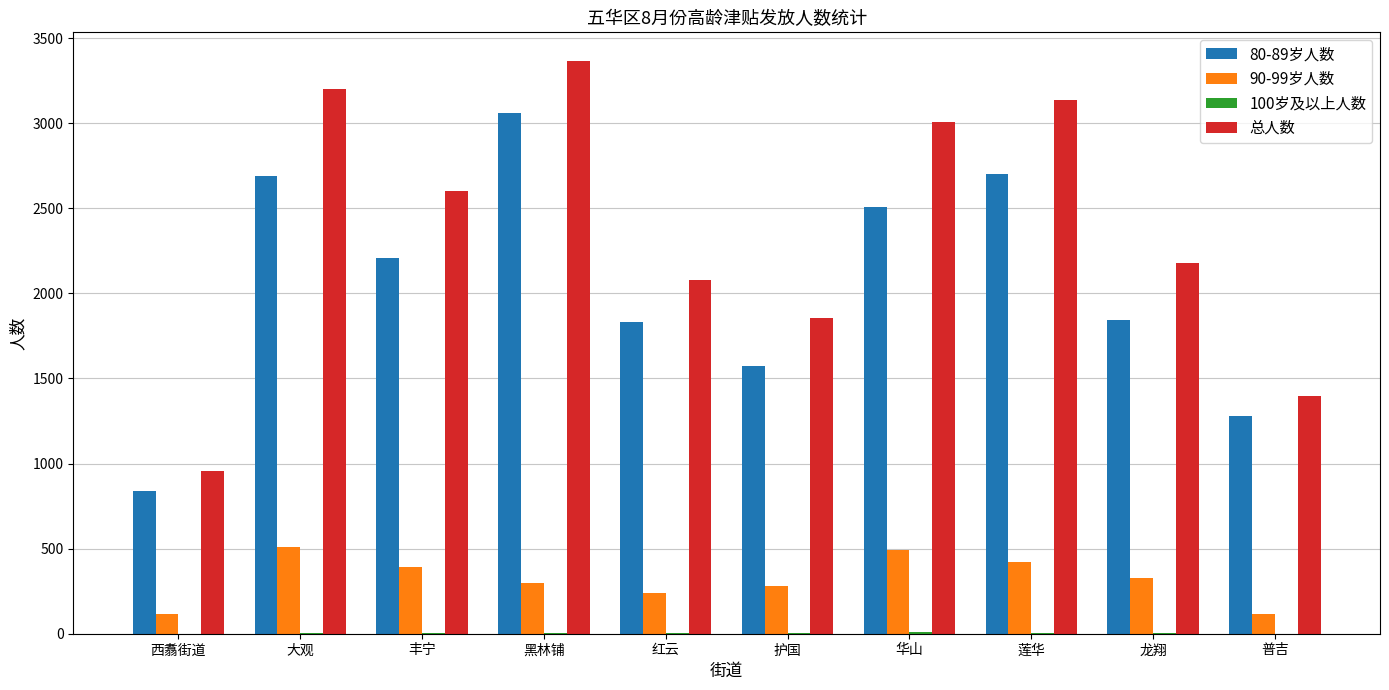

At which category does the chart reach its peak across all series?

黑林铺